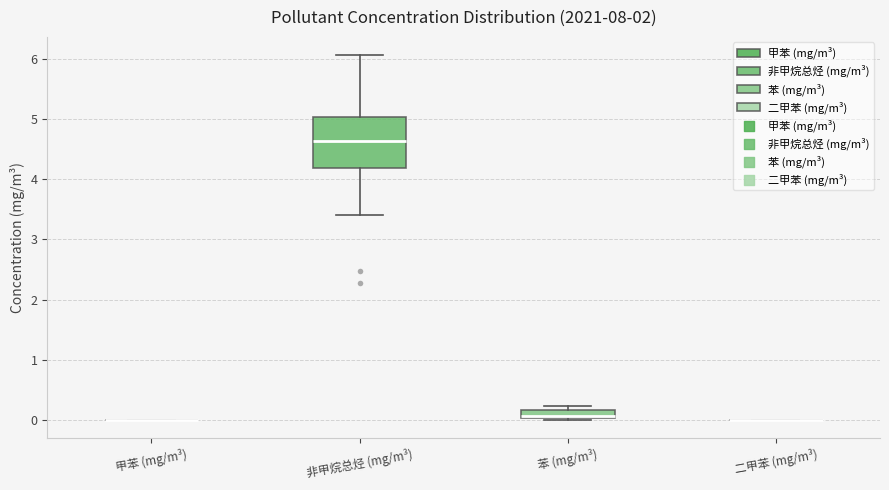

Comparing the boxes themselves (not the whiskers), which one is the tallest?

非甲烷总烃 (mg/m³)